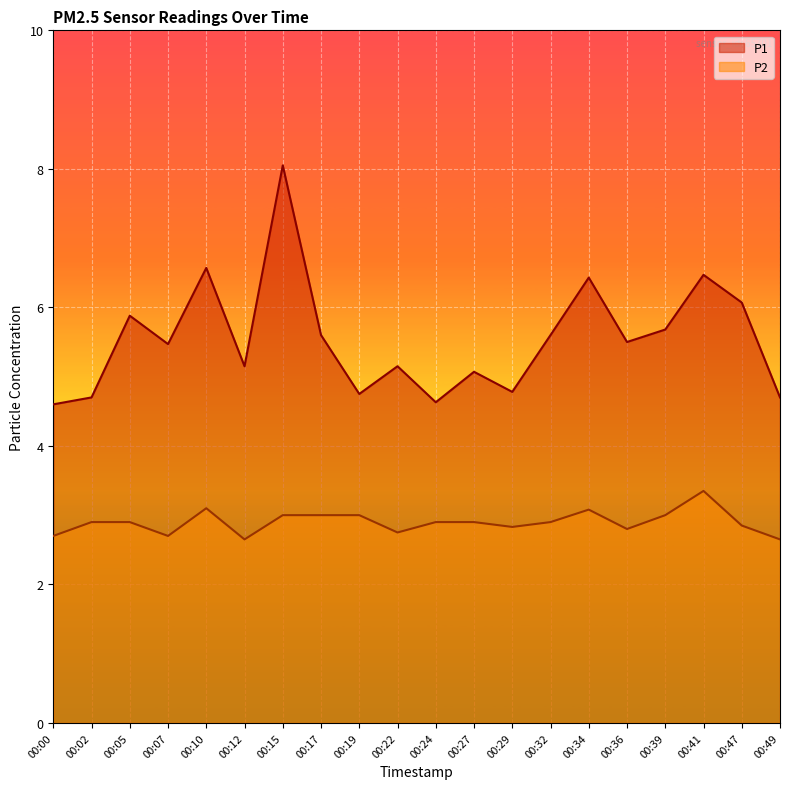

Is the value of P2 at 00:47 greater than the value of P1 at 00:32?

No